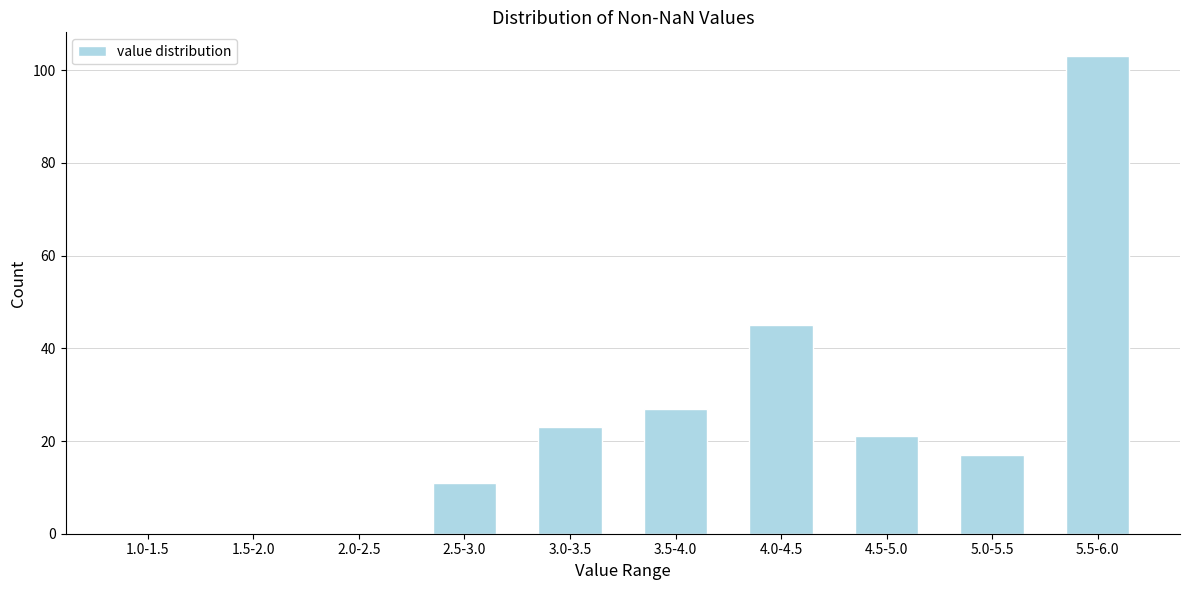

Reading right to left, extract all data points from this chart.

5.5-6.0=103	5.0-5.5=17	4.5-5.0=21	4.0-4.5=45	3.5-4.0=27	3.0-3.5=23	2.5-3.0=11	2.0-2.5=0	1.5-2.0=0	1.0-1.5=0